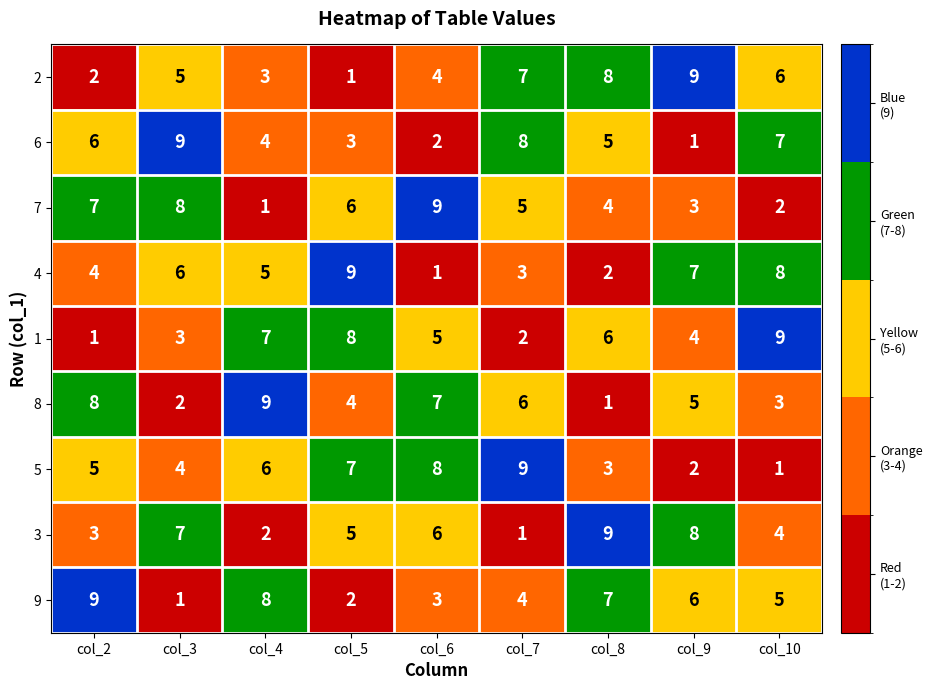

True or false: 3 has a value of 4 at col_10.

True